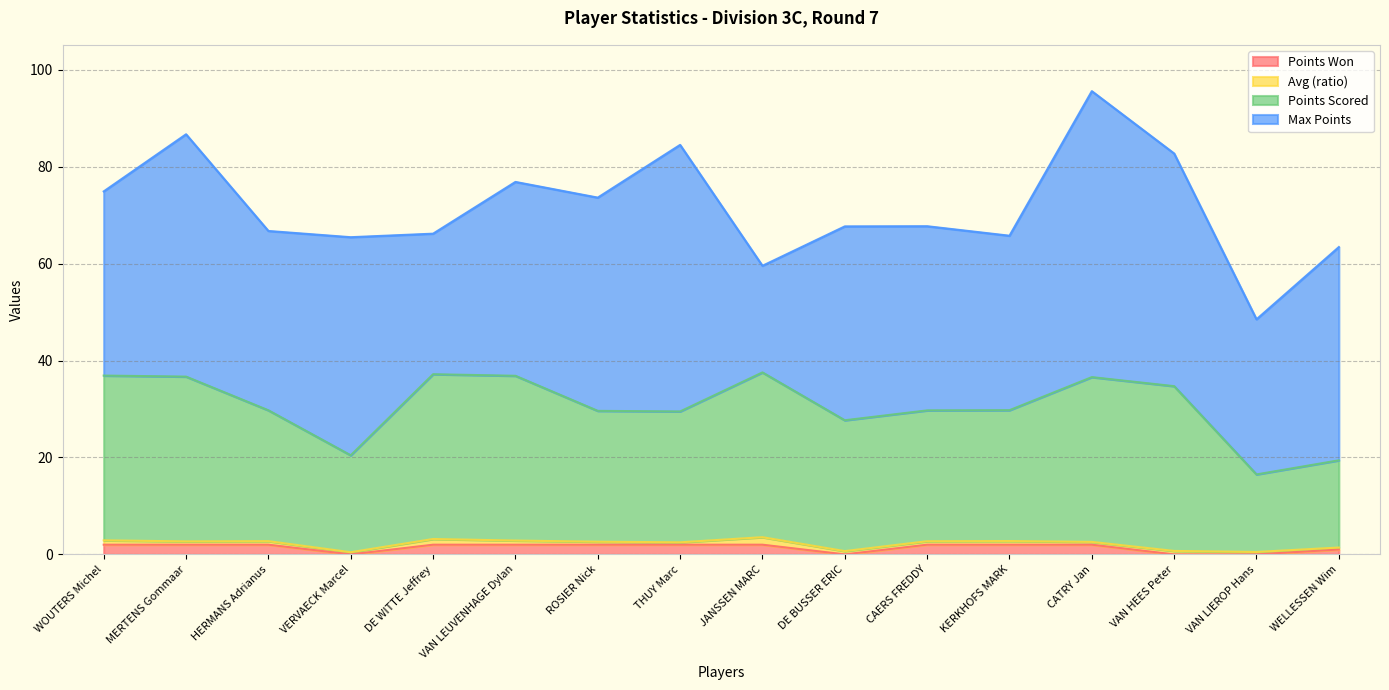

At which category is the sum across all series the highest?

CATRY Jan